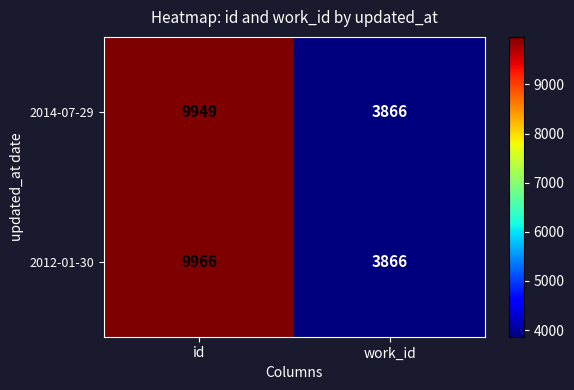

How many distinct data groups are displayed?

2